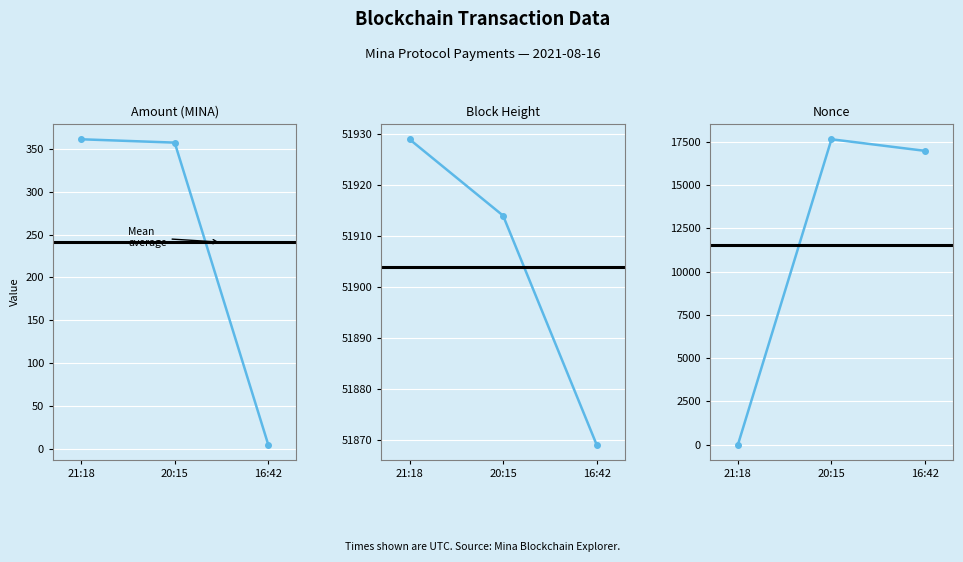

What is the value of the BlockHeight point at the 3rd from the left?

51869.0